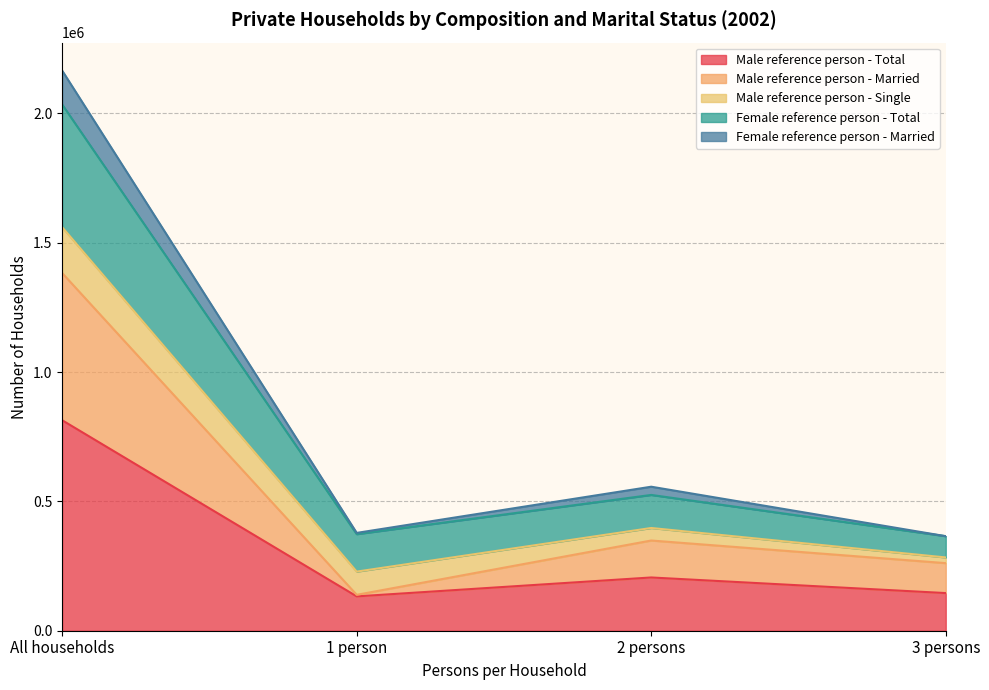

What is the minimum value for Male reference person - Total?

132755